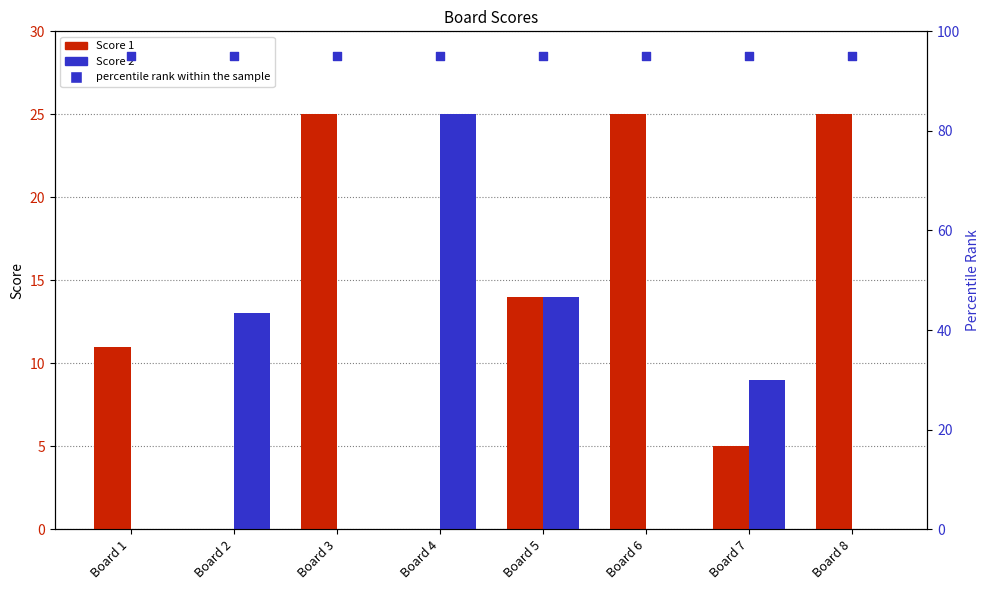

Which series has the largest total across all categories?

percentile rank within the sample